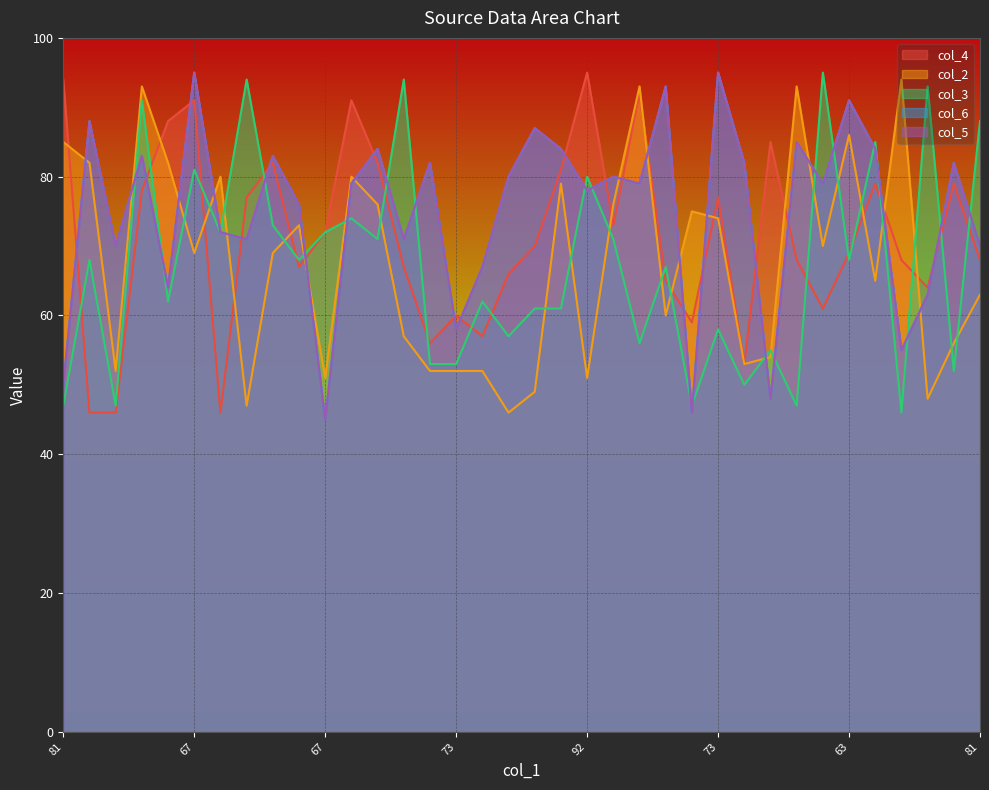

Rank the series at 67 from highest to lowest value.

col_6, col_5, col_4, col_3, col_2